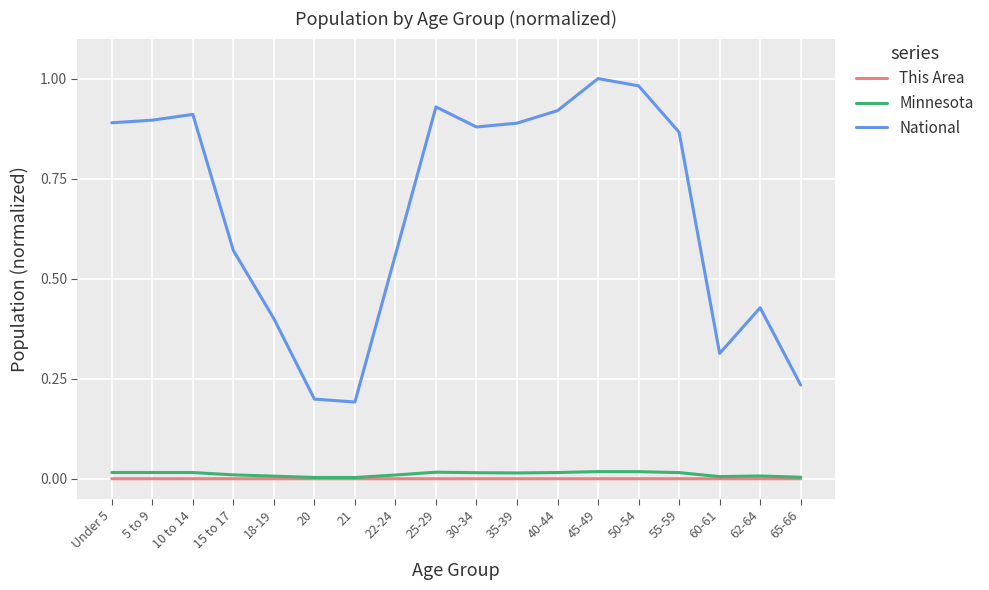

Which series changed the most between 5 to 9 and 15 to 17?

National